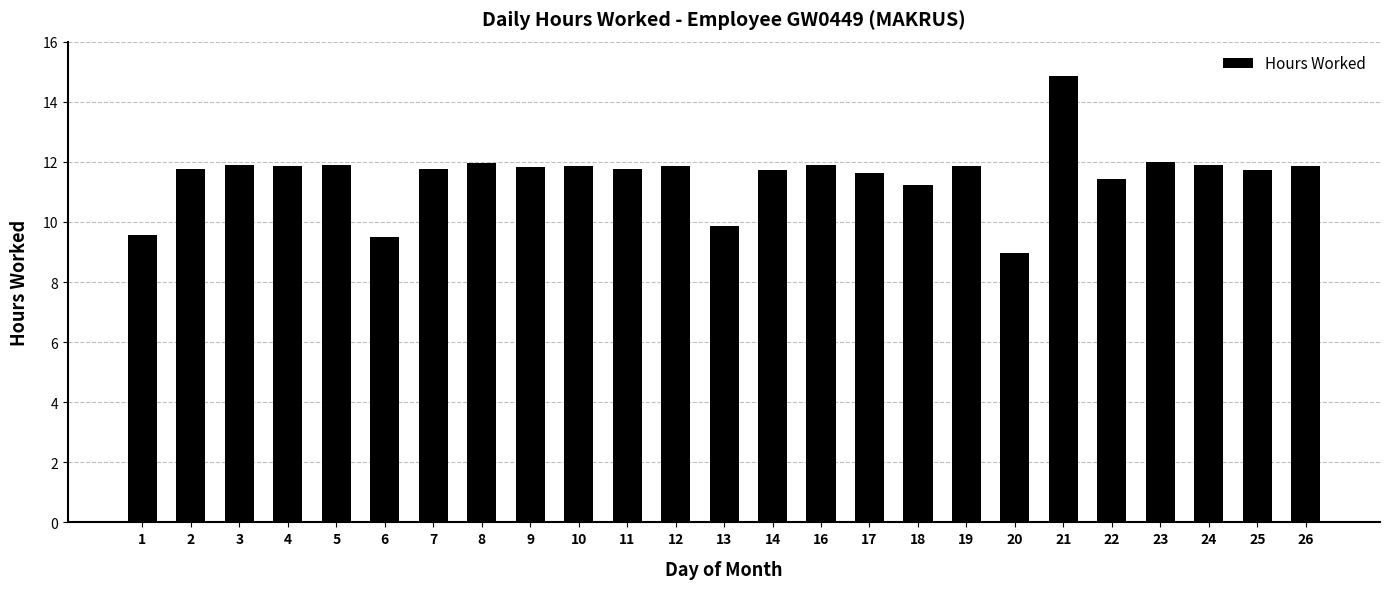

What is the ratio of the value at 6 to the value at 8?

0.8